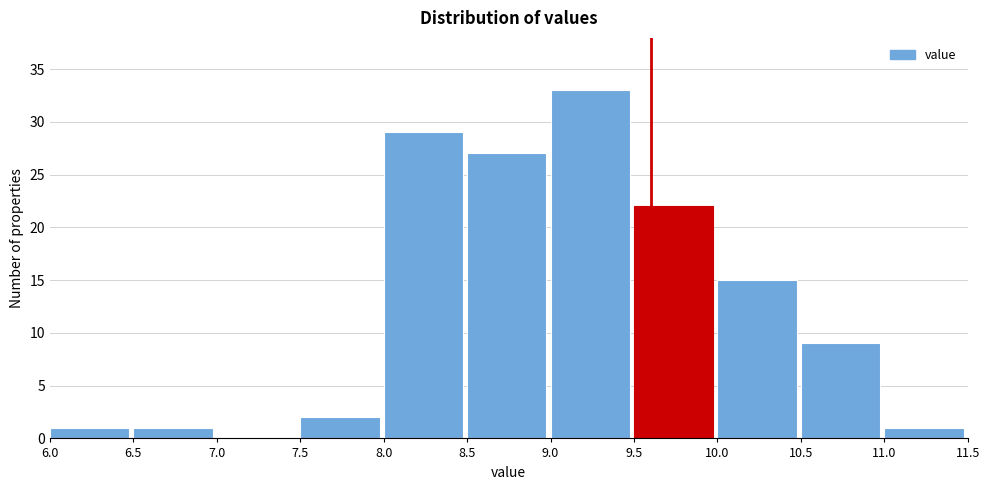

Over which range of the x-axis is the bar tallest?

9.0 to 9.5